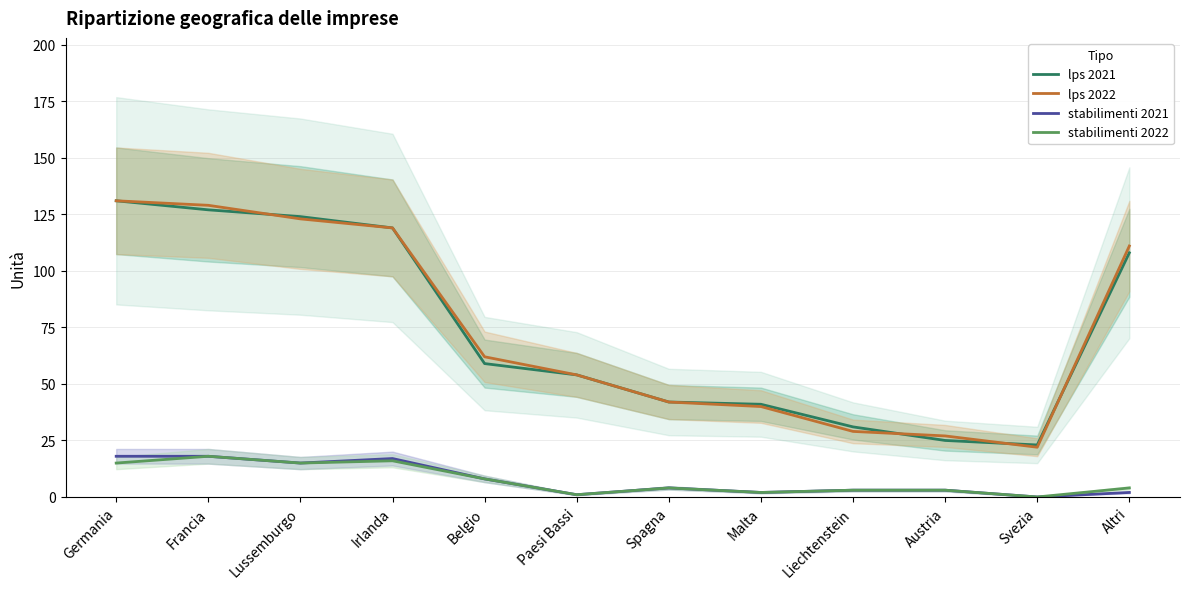

The lps 2021 series shows 59 at Belgio. True or false?

True